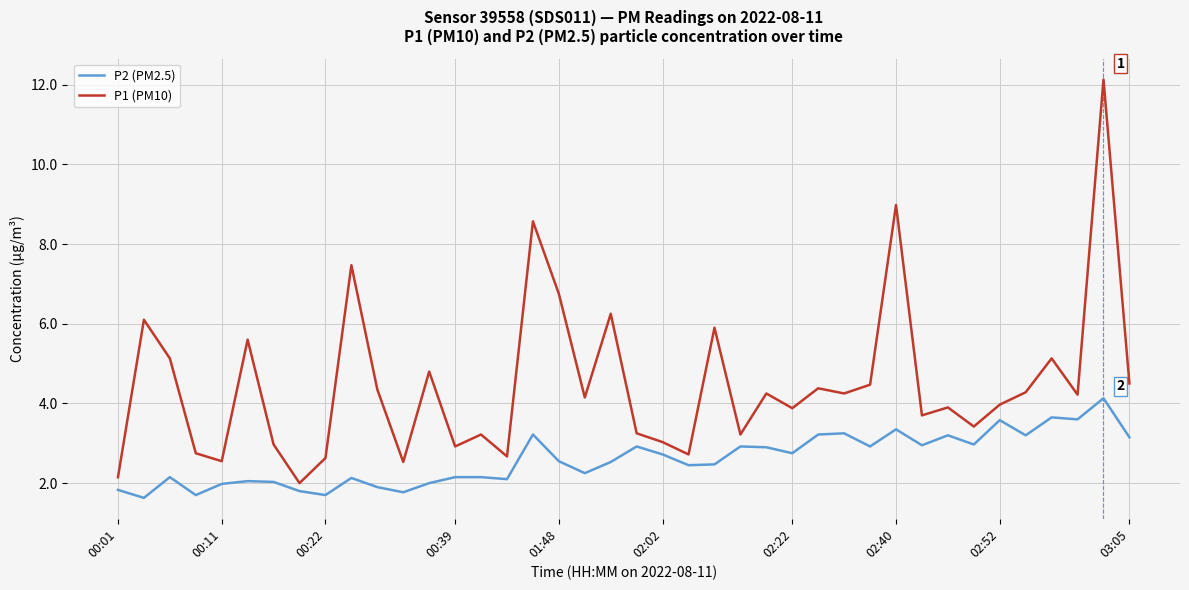

At how many categories does at least one series exceed 8?

3